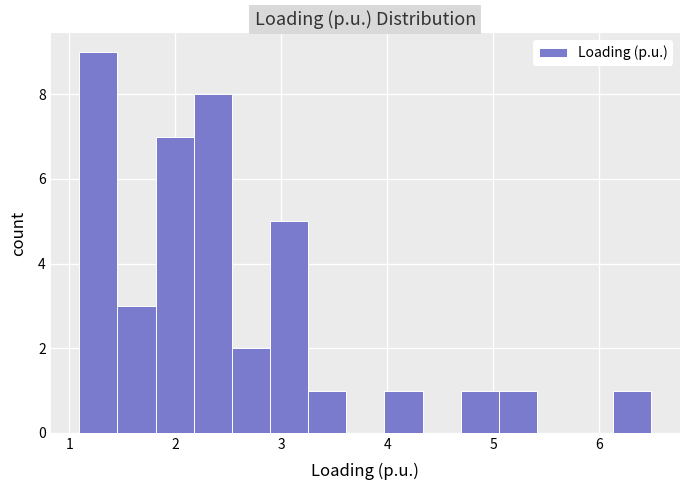

Around what value on the x-axis is the tallest bar? Give the approximate position of its centre, as read against the axis.

1.3